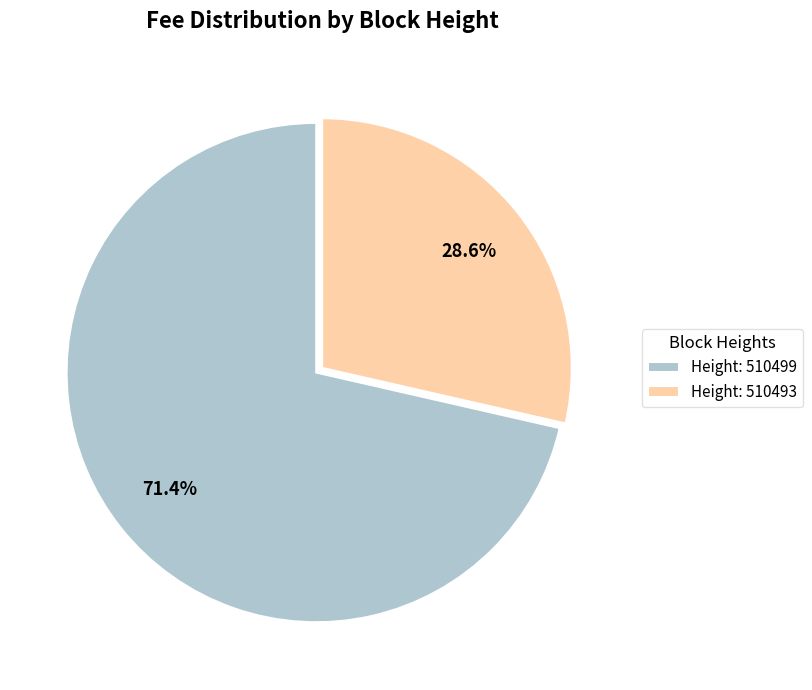

Is there any slice that represents more than half of the pie?

Yes